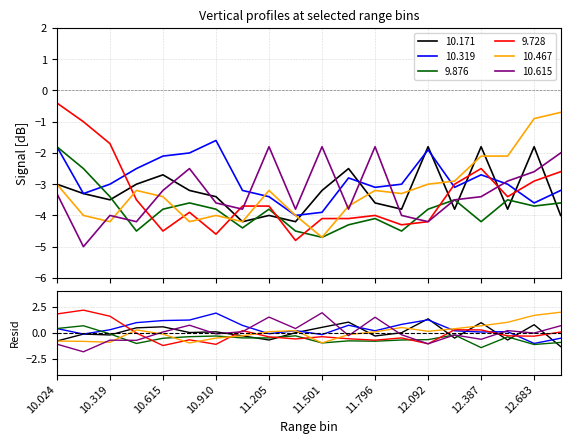

At which category is the sum across all series the highest?

10.024